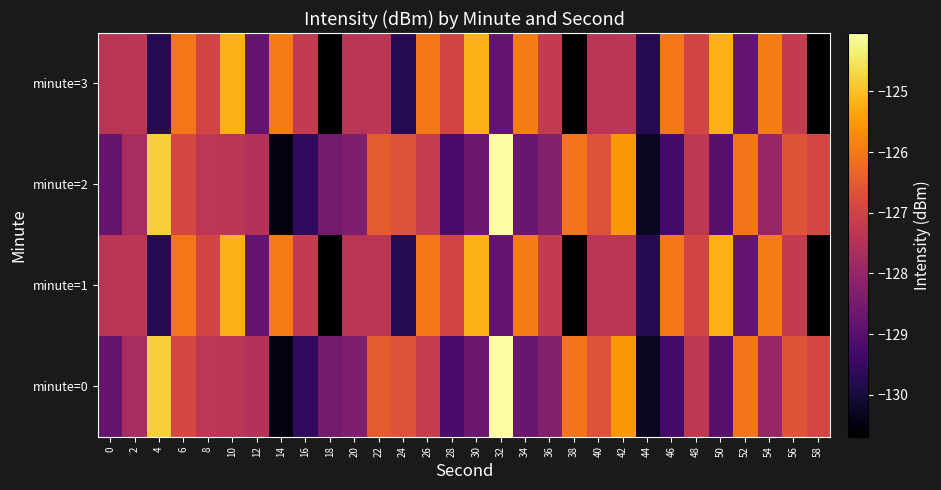

Which series has the largest range (max minus min)?

minute=0